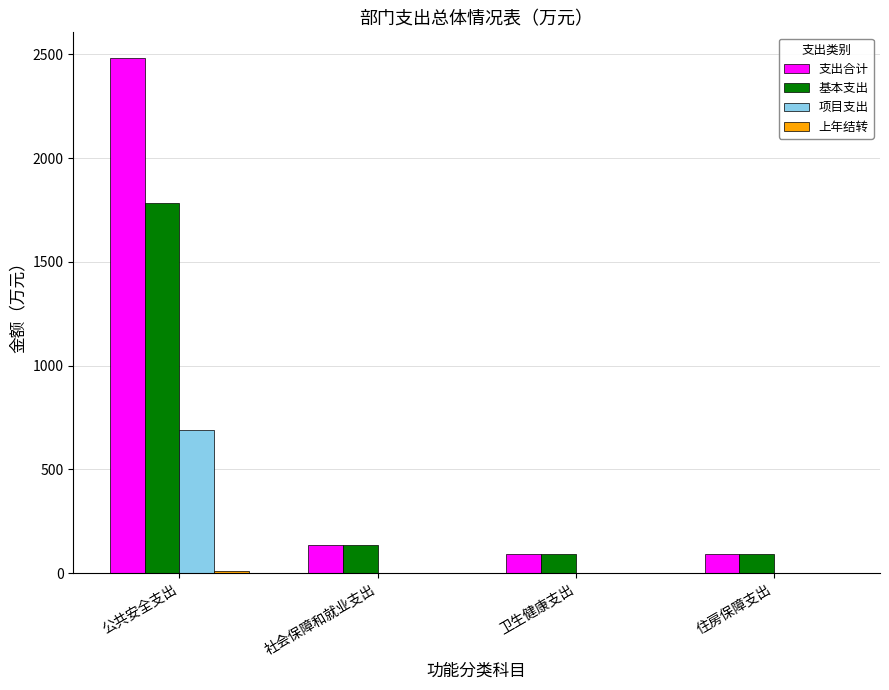

Which series has the largest total across all categories?

支出合计